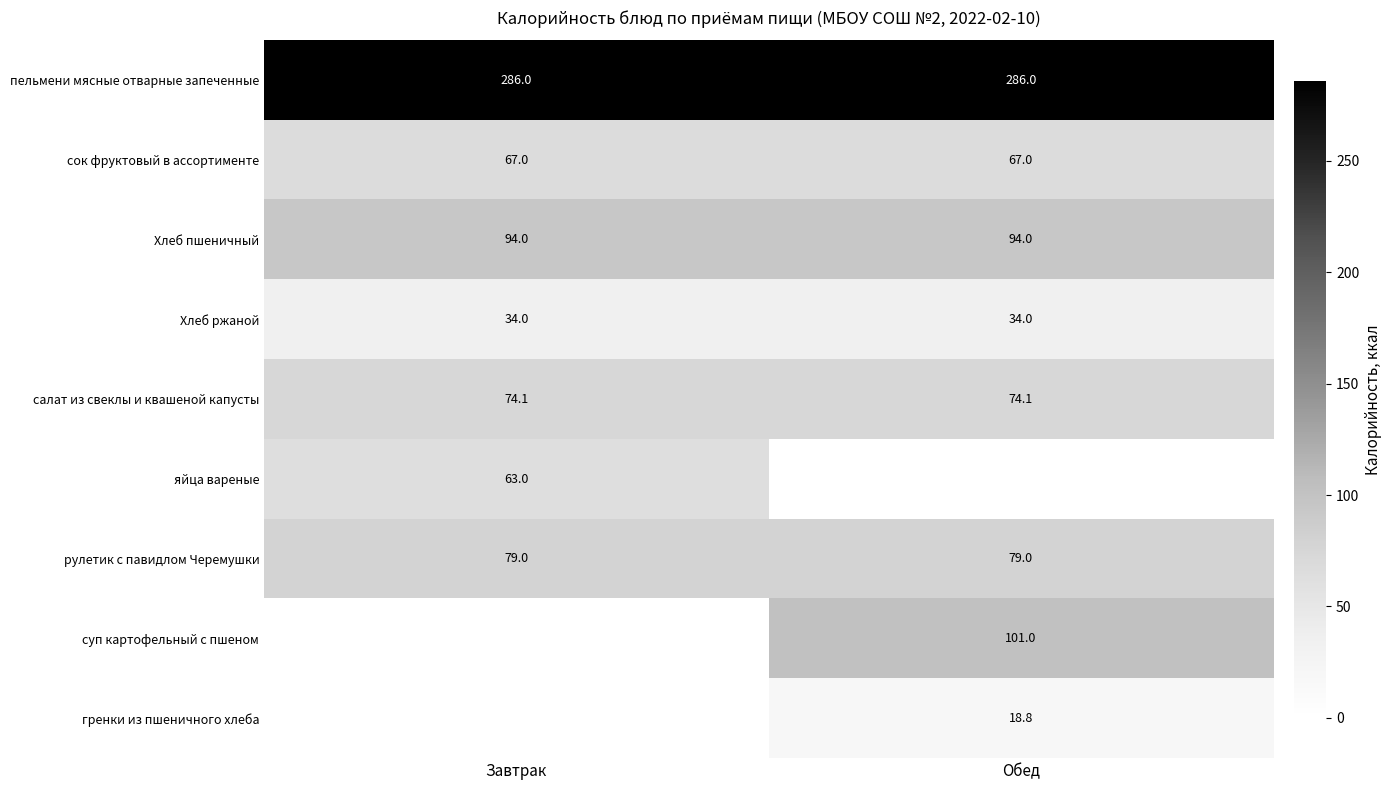

The value of сок фруктовый в ассортименте at Завтрак is 67.0. True or false?

True